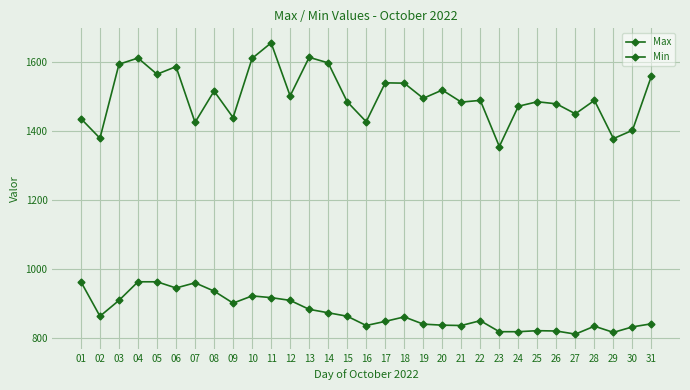

At which category does Min reach its first local peak?

07